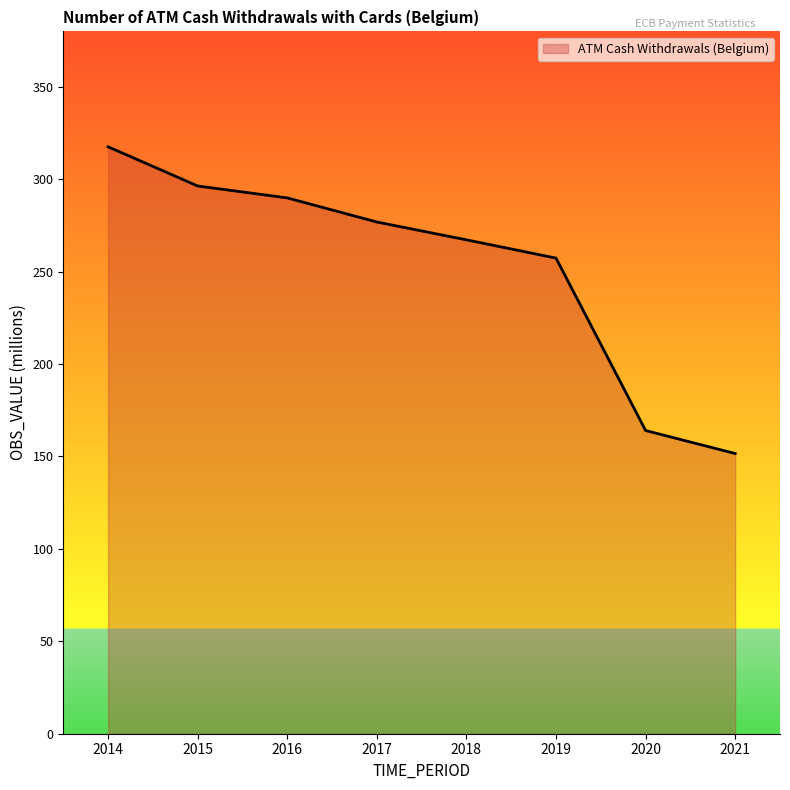

Between 2018 and 2016, which is larger?

2016